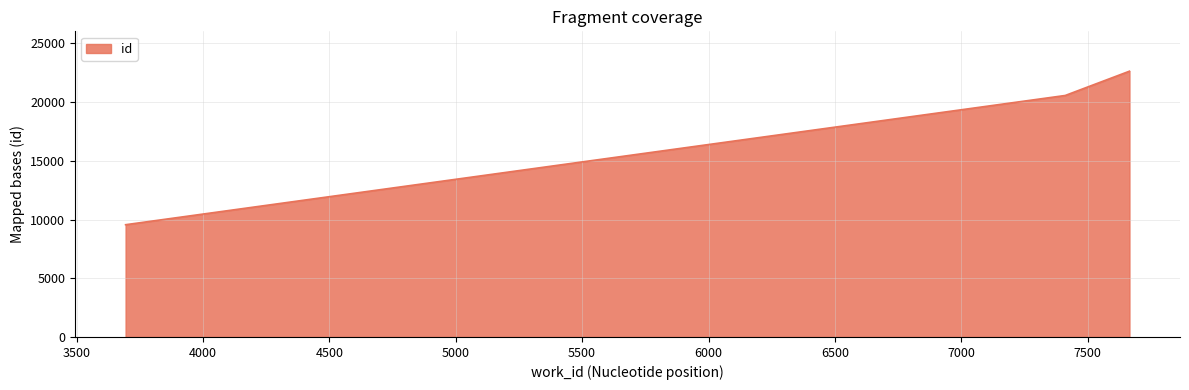

How many lines are shown in the chart?

1